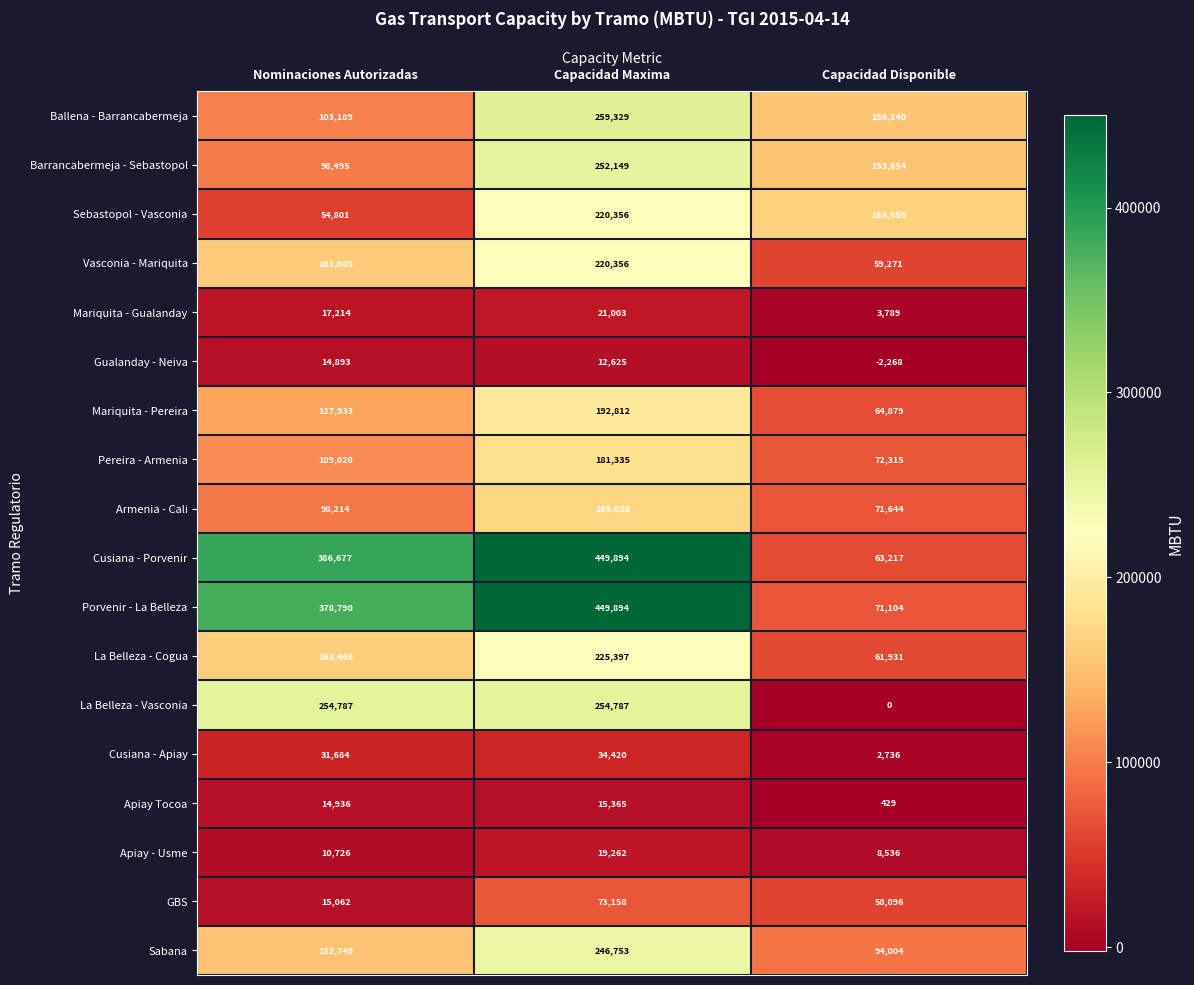

At which category is the sum across all series the highest?

Capacidad Maxima